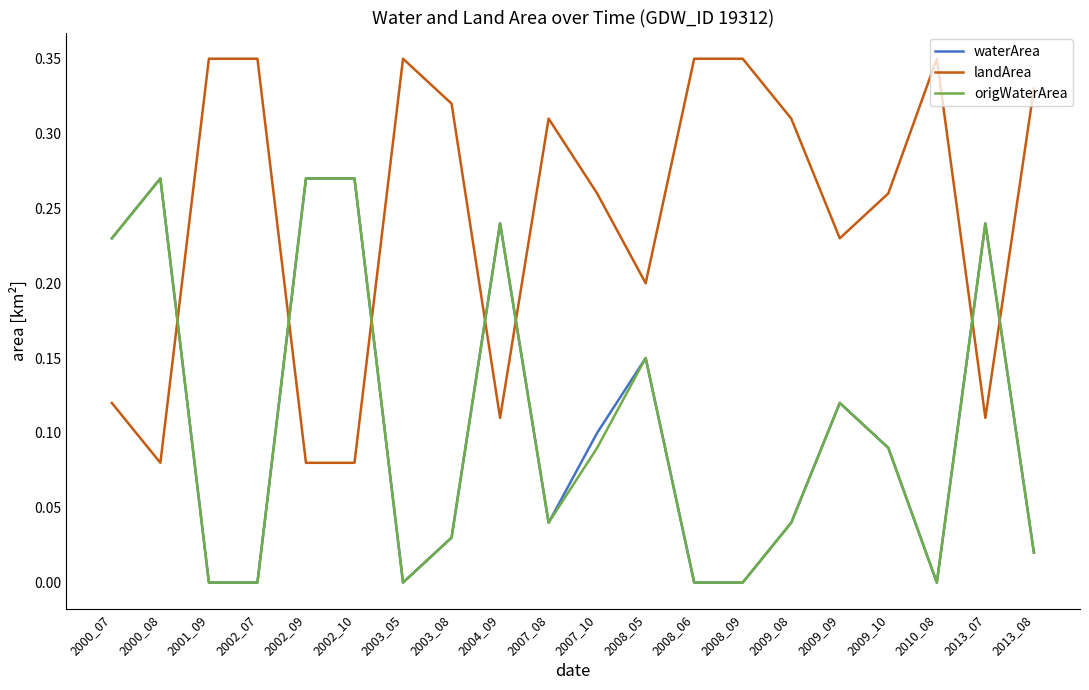

True or false: origWaterArea has more than 2 points higher than both neighbors.

True